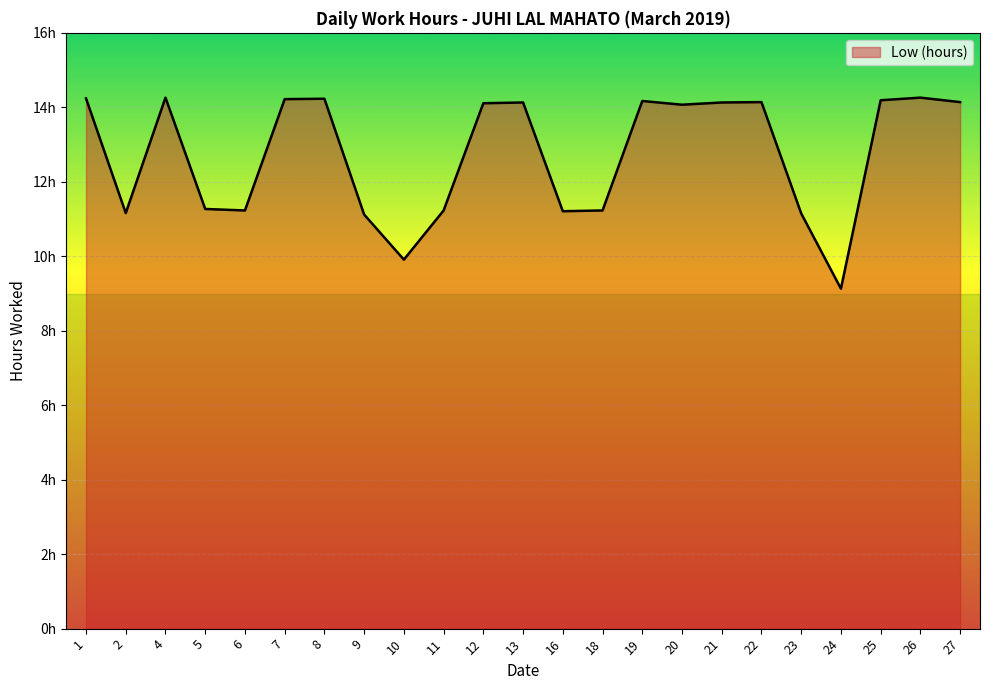

Is this an area chart (filled region under the line)?

Yes